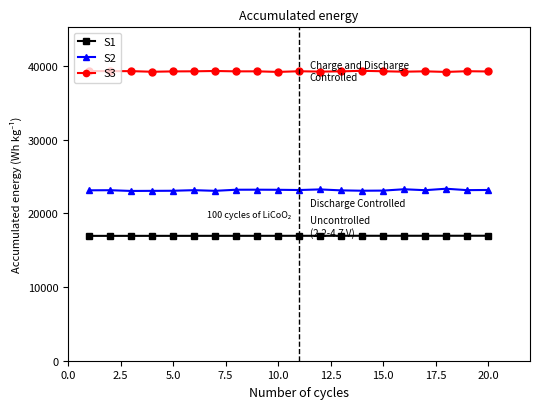

True or false: S3 and S2 cross at least once.

False